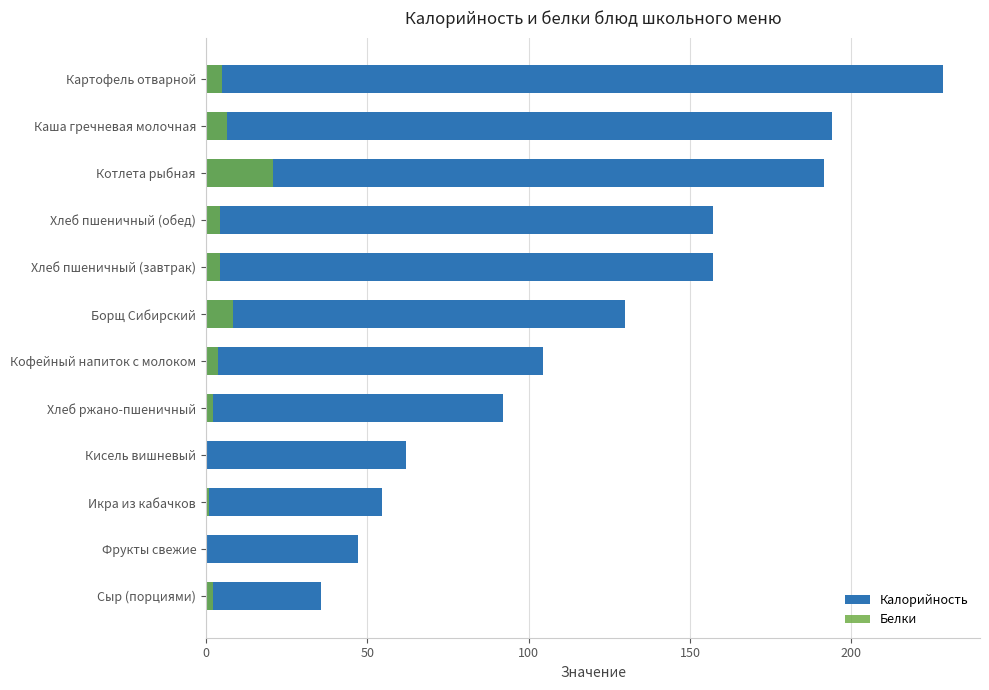

What is the minimum value shown in the chart?

0.1